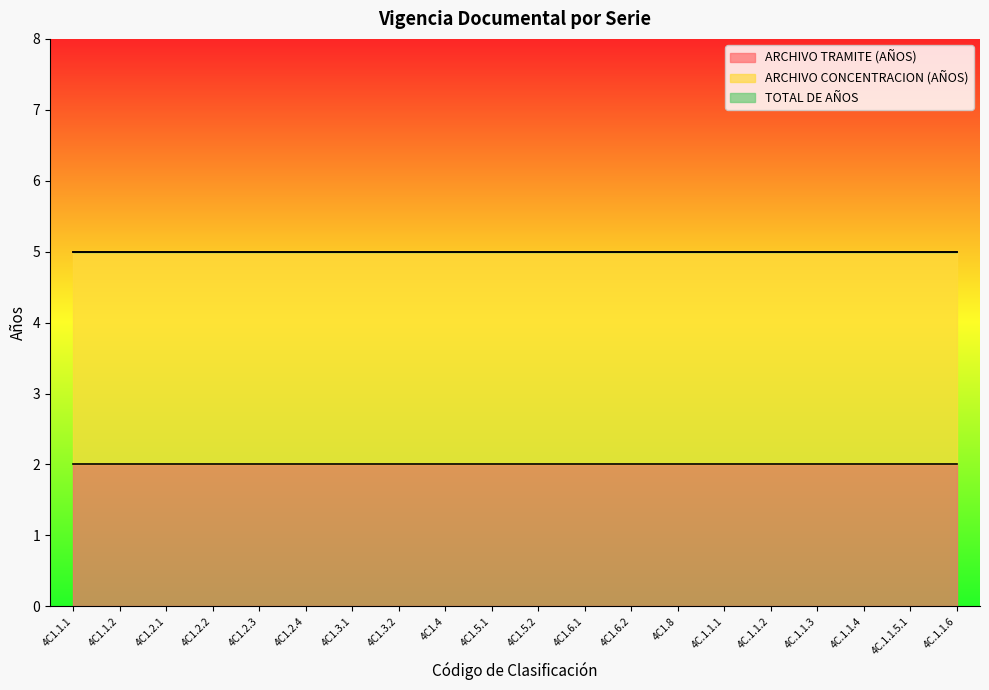

Between 4C.1.1.6 and 4C.1.1.2, which is larger?

4C.1.1.6